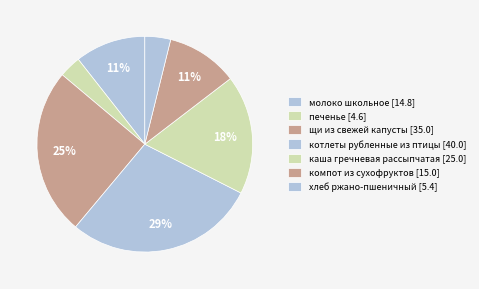

The каша гречневая рассыпчатая slice represents 18% of the pie. True or false?

True